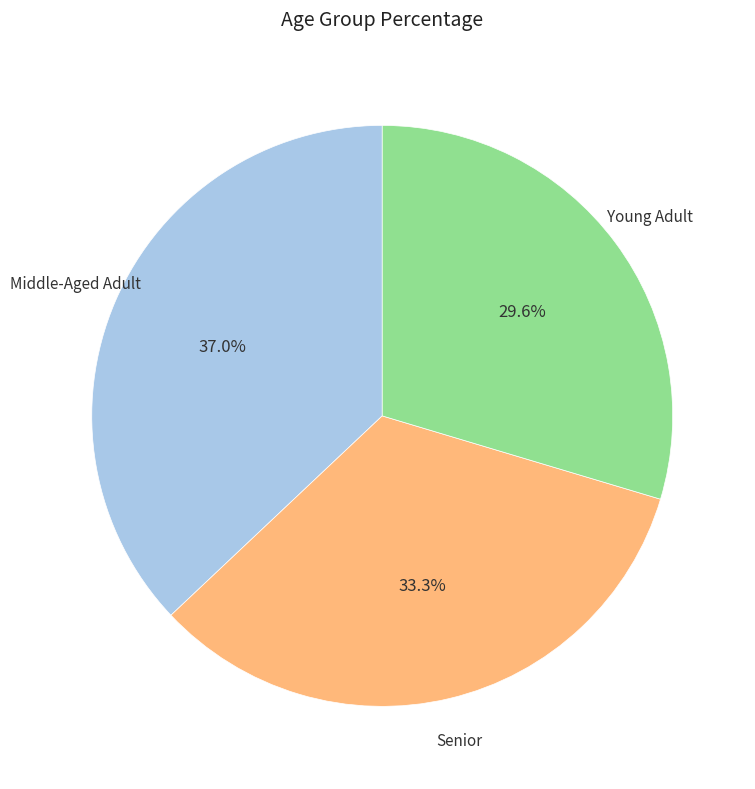

Is there a majority slice in this chart?

No